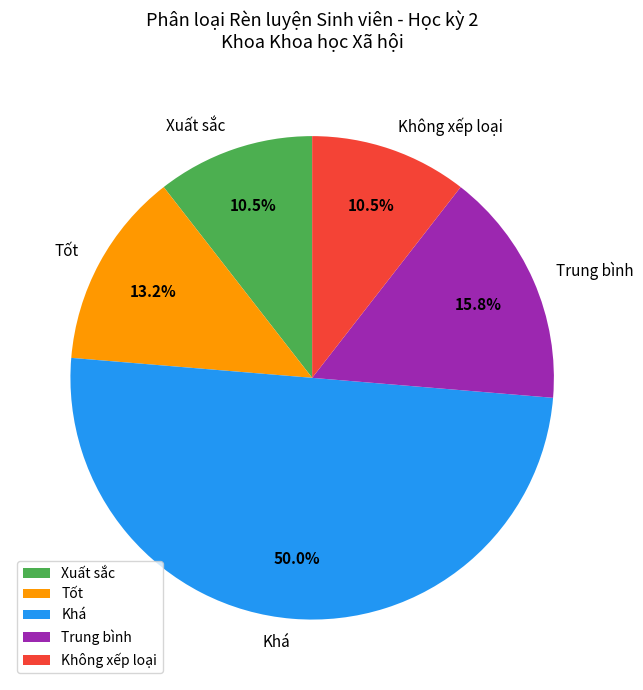

Is Xuất sắc the majority of the pie?

No